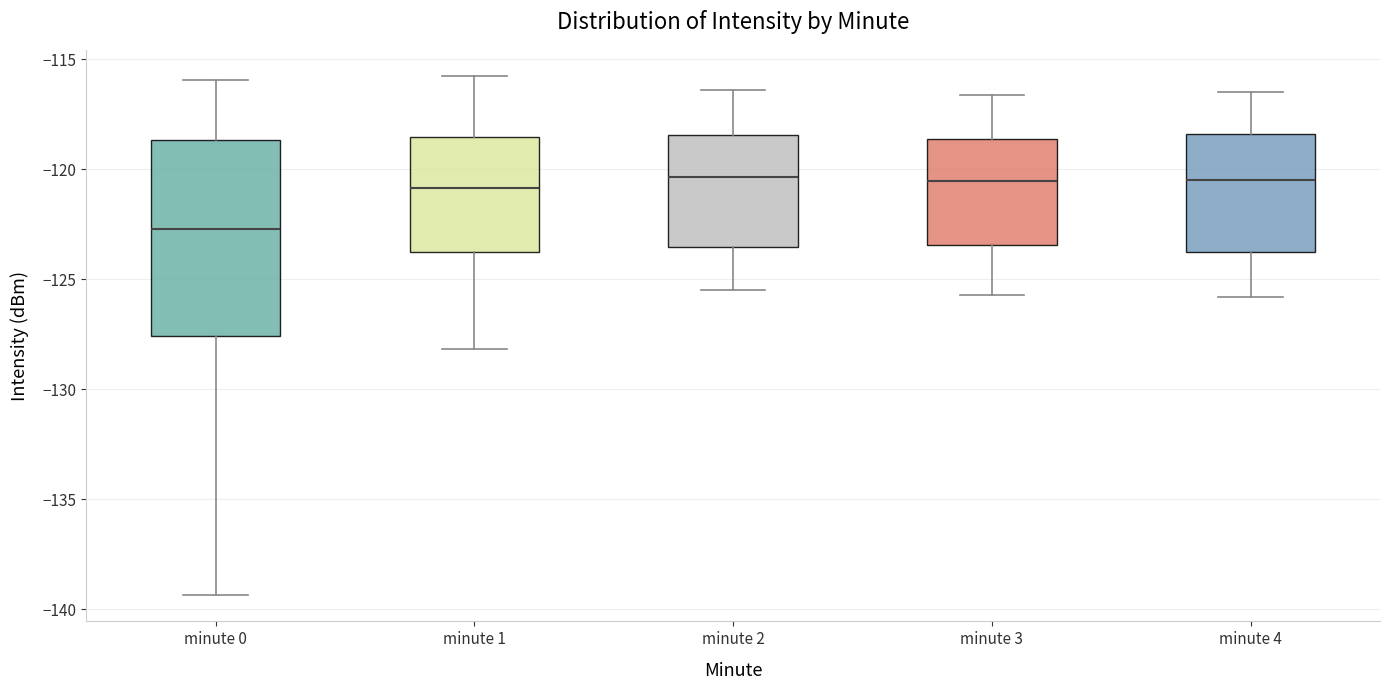

Reading left to right, transcribe this box plot: for each box, give where its median line is, the range the box spans, and where its two whiskers end, as read against the y-axis. The values are not printed on the chart, so give them approximately, as read against the axis.

minute 0: median -122.5, box -127.5 to -118.5, whiskers -139.5 to -116.0
minute 1: median -121.0, box -124.0 to -118.5, whiskers -128.0 to -115.5
minute 2: median -120.5, box -123.5 to -118.5, whiskers -125.5 to -116.5
minute 3: median -120.5, box -123.5 to -118.5, whiskers -125.5 to -116.5
minute 4: median -120.5, box -124.0 to -118.5, whiskers -126.0 to -116.5